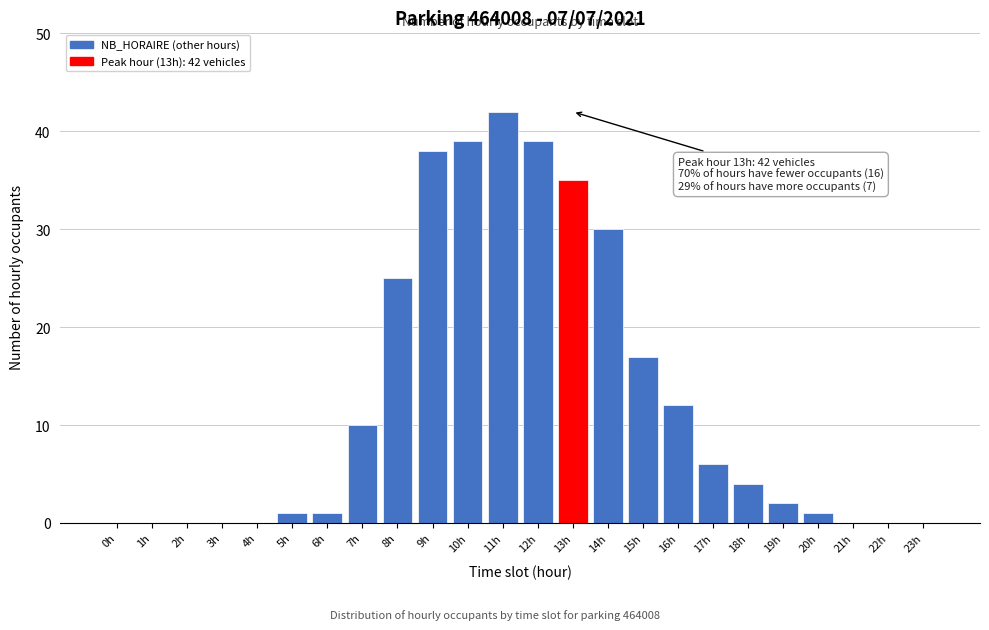

Reading left to right, what are all the values shown in this chart?

0h=0	1h=0	2h=0	3h=0	4h=0	5h=1	6h=1	7h=10	8h=25	9h=38	10h=39	11h=42	12h=39	13h=35	14h=30	15h=17	16h=12	17h=6	18h=4	19h=2	20h=1	21h=0	22h=0	23h=0